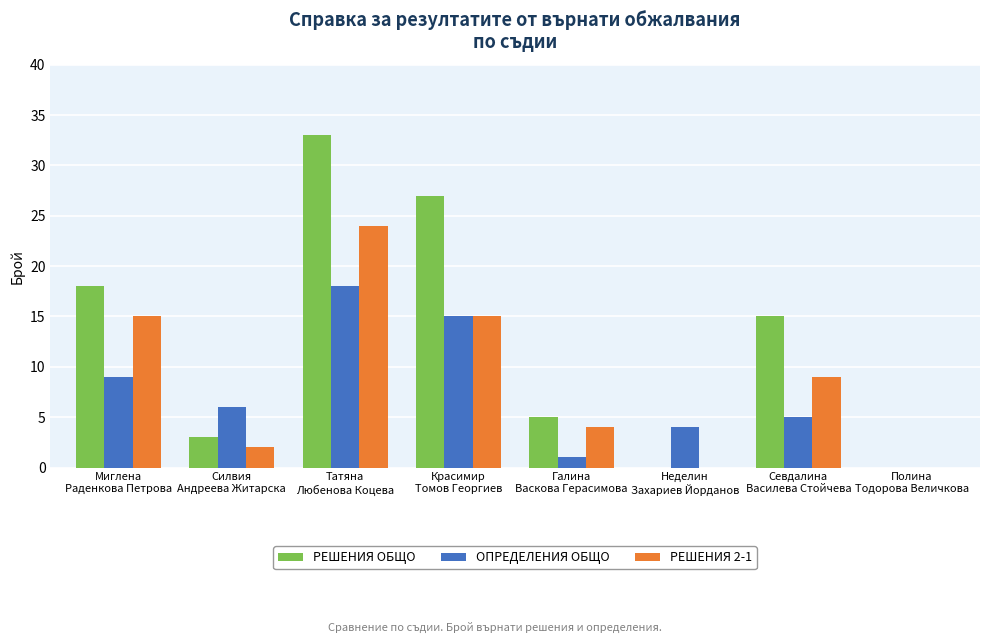

True or false: РЕШЕНИЯ 2-1 has a value of 0 at Полина
Тодорова Величкова.

True